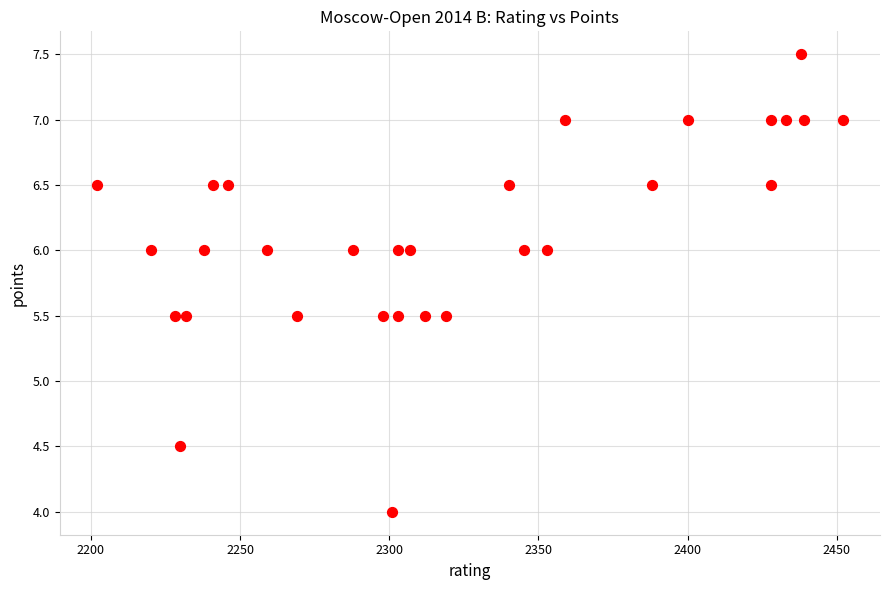

What is the range of Y values (max minus min)?

3.5